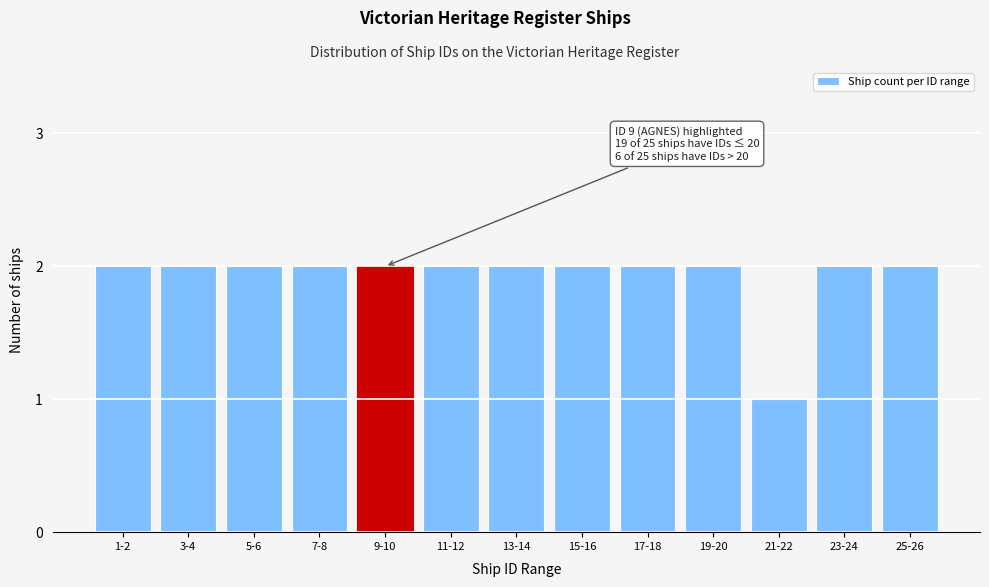

Reading right to left, transcribe all the data shown in this chart.

2	2	1	2	2	2	2	2	2	2	2	2	2